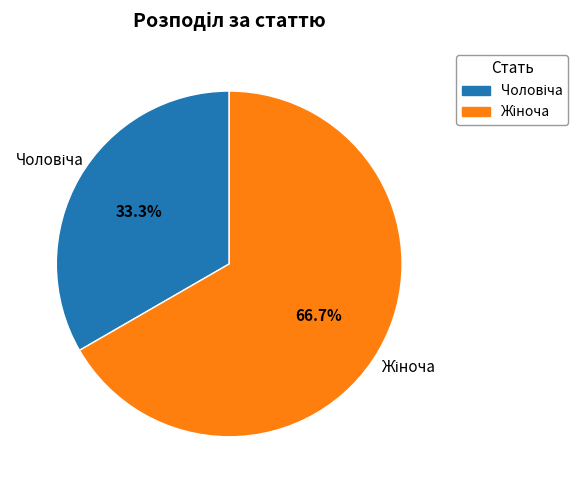

Does any single category account for the majority?

Yes